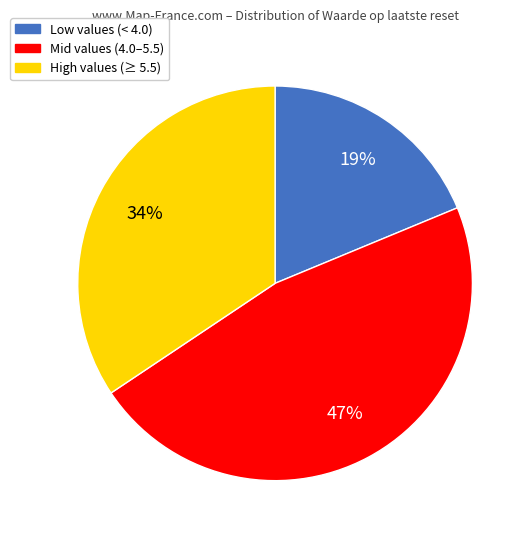

How many segments does this pie chart have?

3